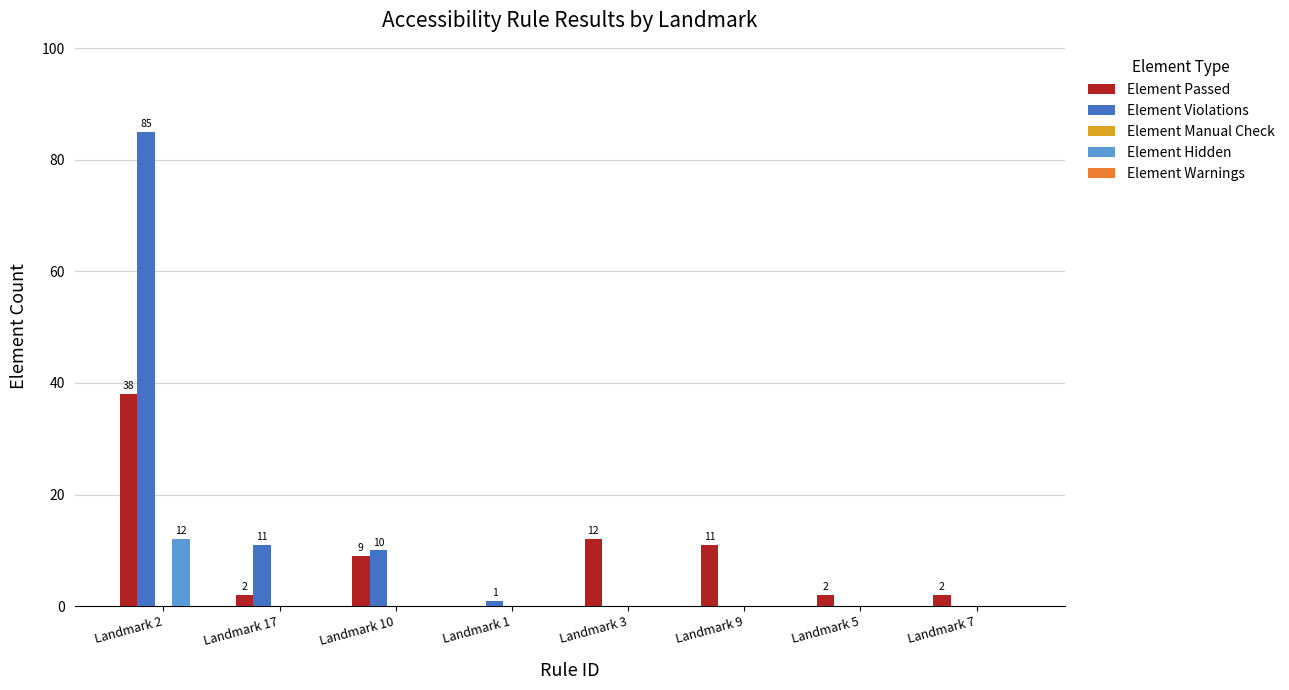

What is the greatest value displayed?

85